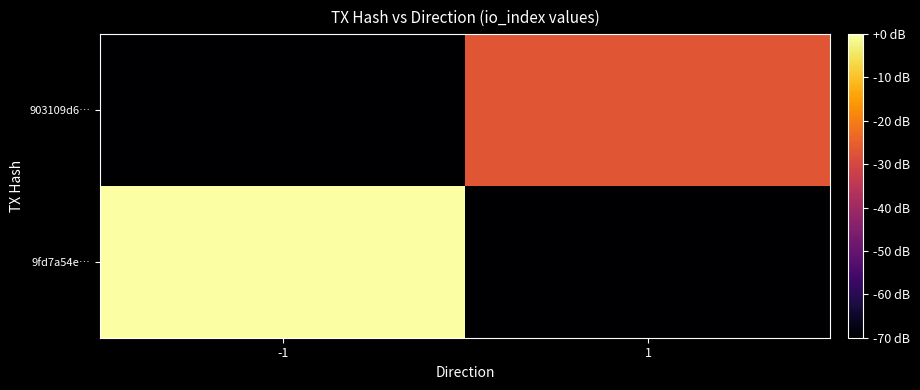

What is the minimum value shown in the chart?

-70.0